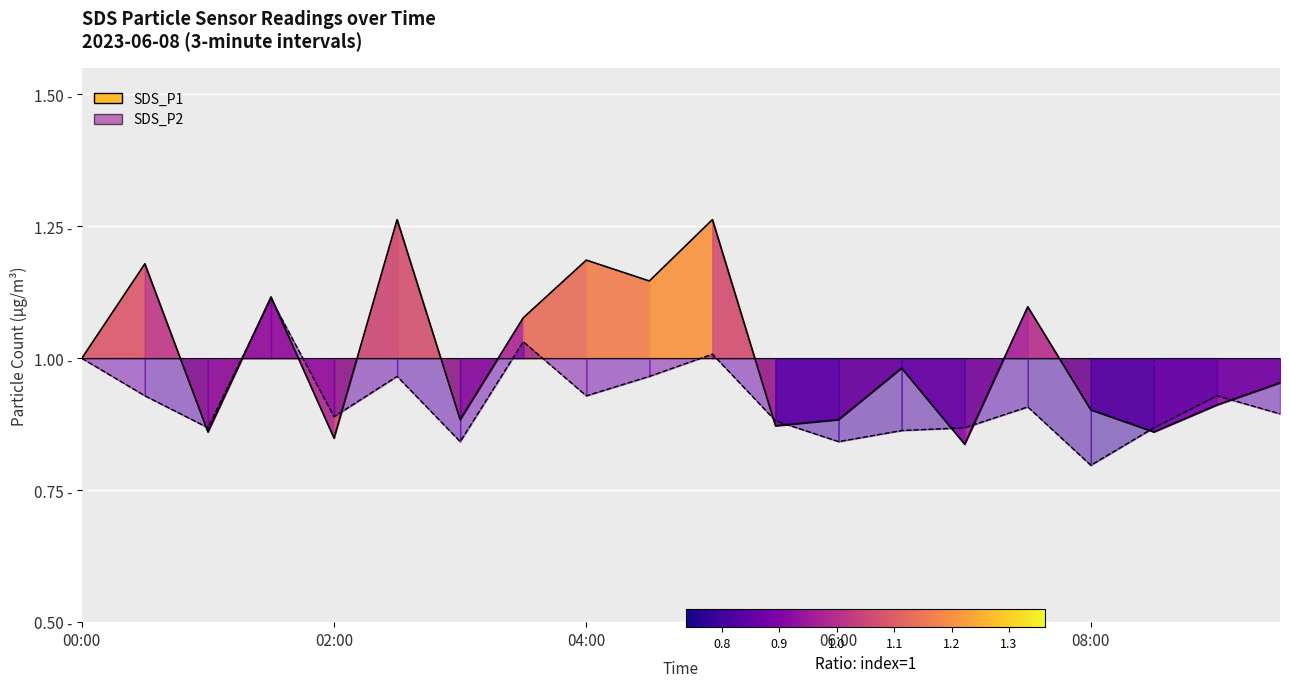

Where do SDS_P1 and SDS_P2 first cross each other?

00:30 and 01:00